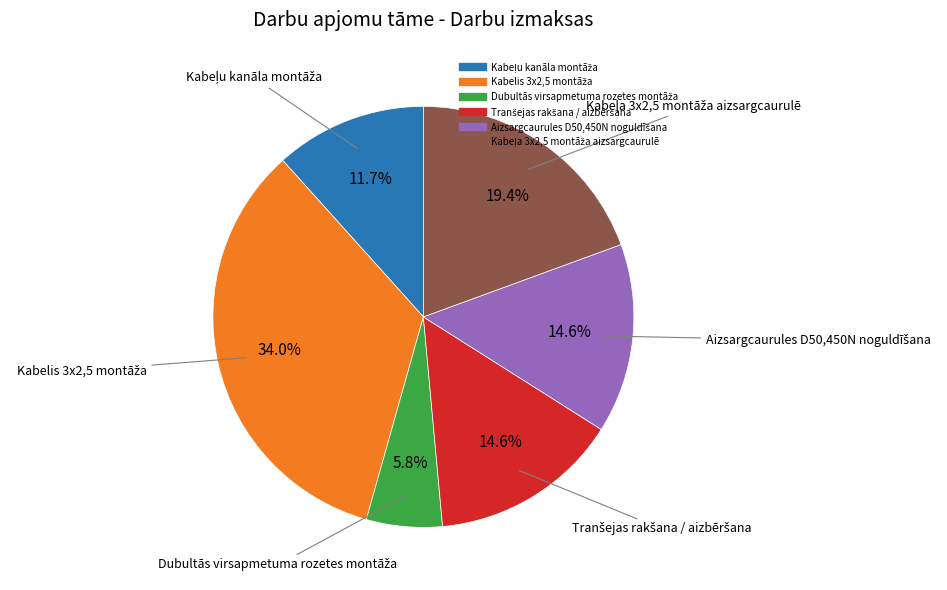

Is there any slice that represents more than half of the pie?

No